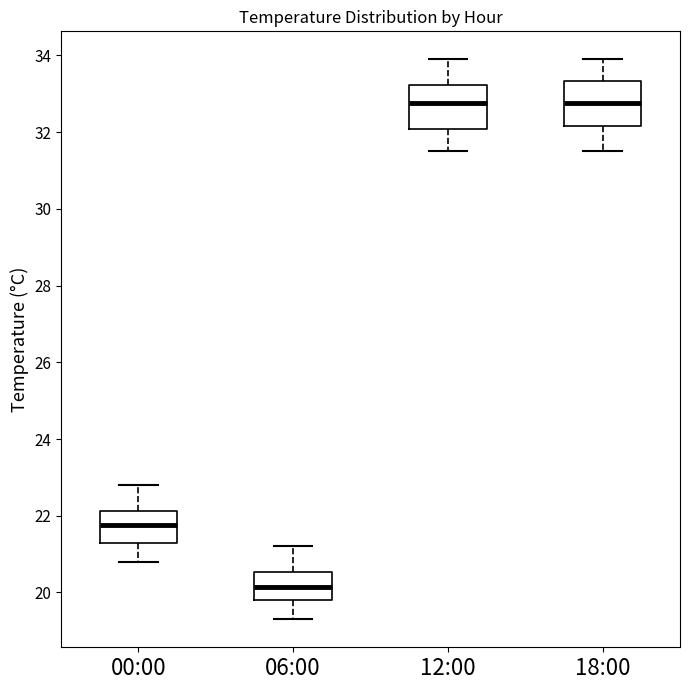

Where is the lower edge of the box for 12:00 on the y-axis? The values are not printed on the chart, so give them approximately, as read against the axis.

32.0